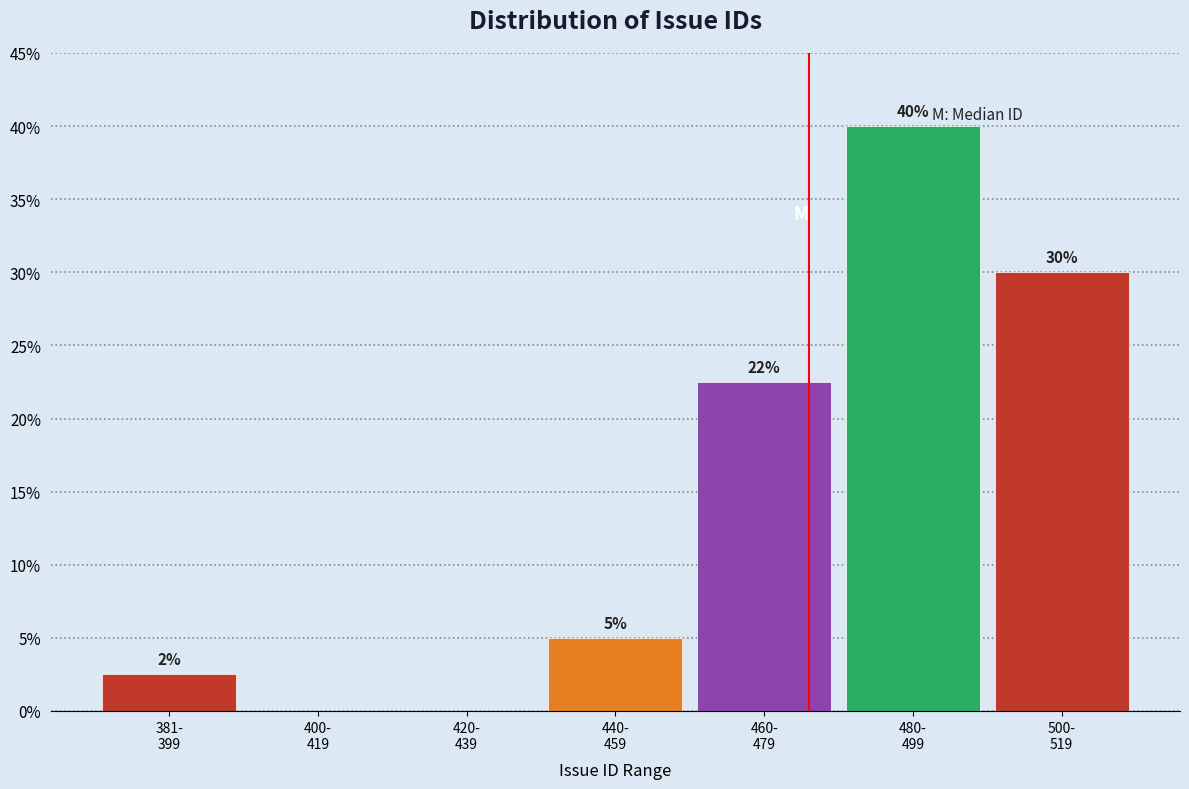

Are the bars horizontal?

No